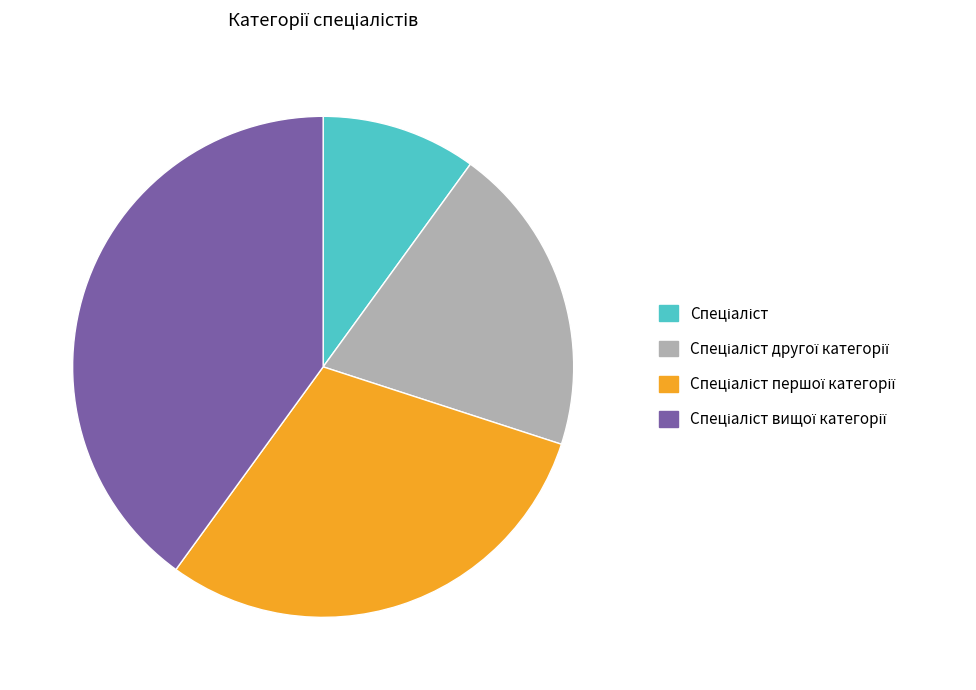

Is there any slice that represents more than half of the pie?

No